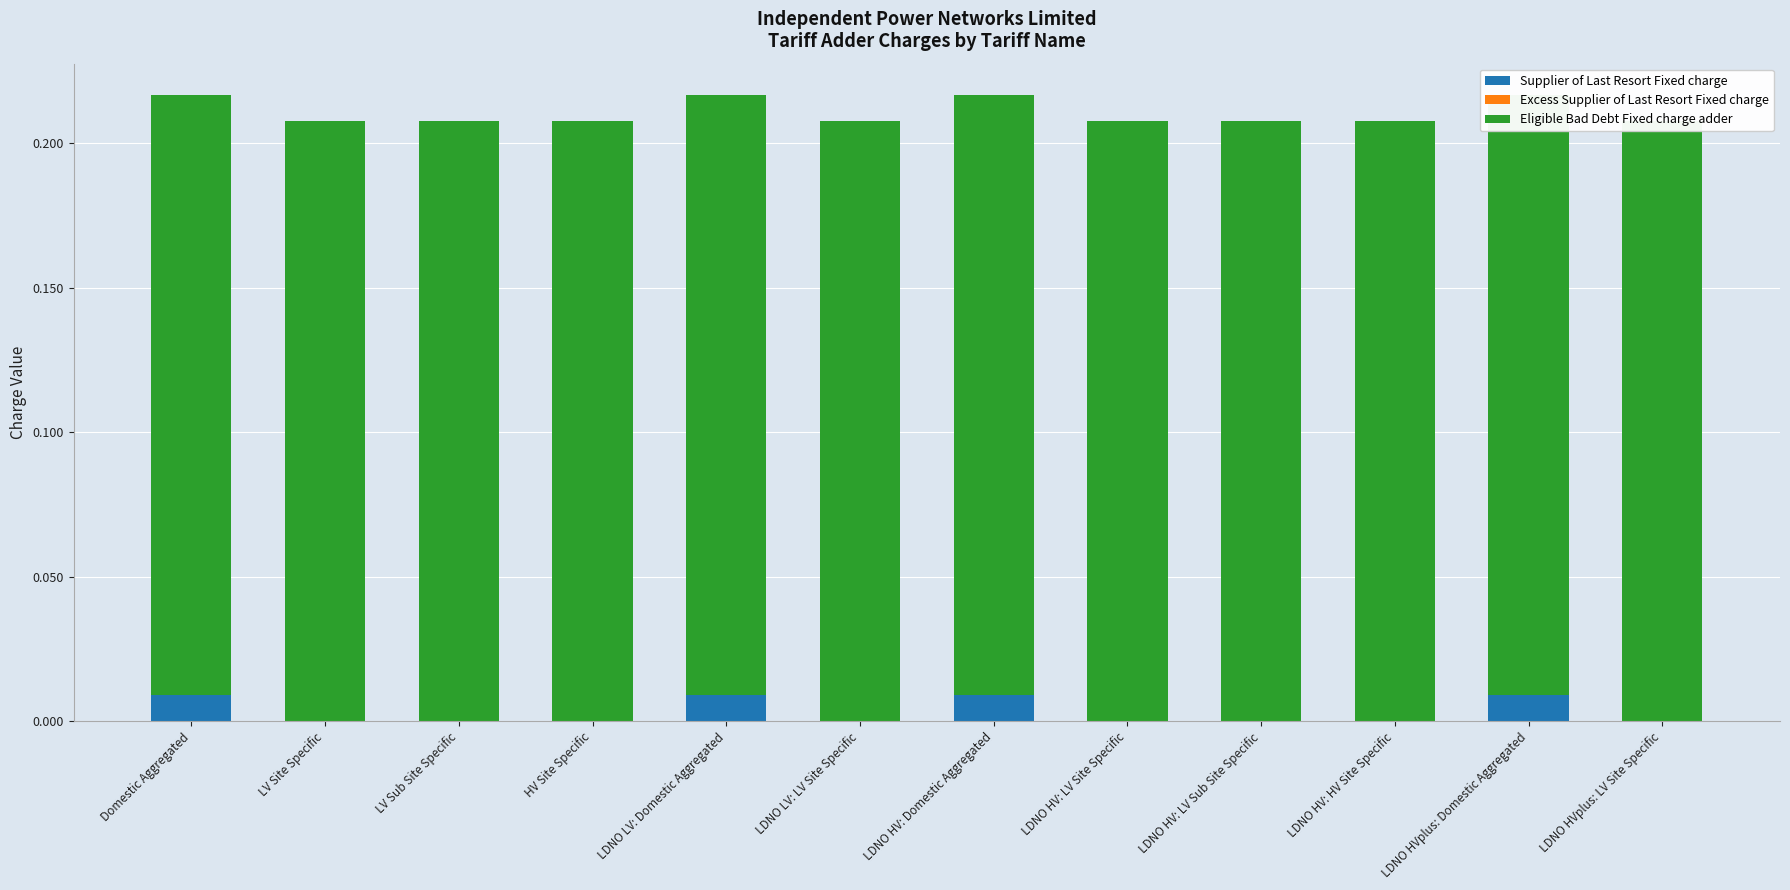

The value of Eligible Bad Debt Fixed charge adder at LDNO LV: LV Site Specific is 0.2. True or false?

True